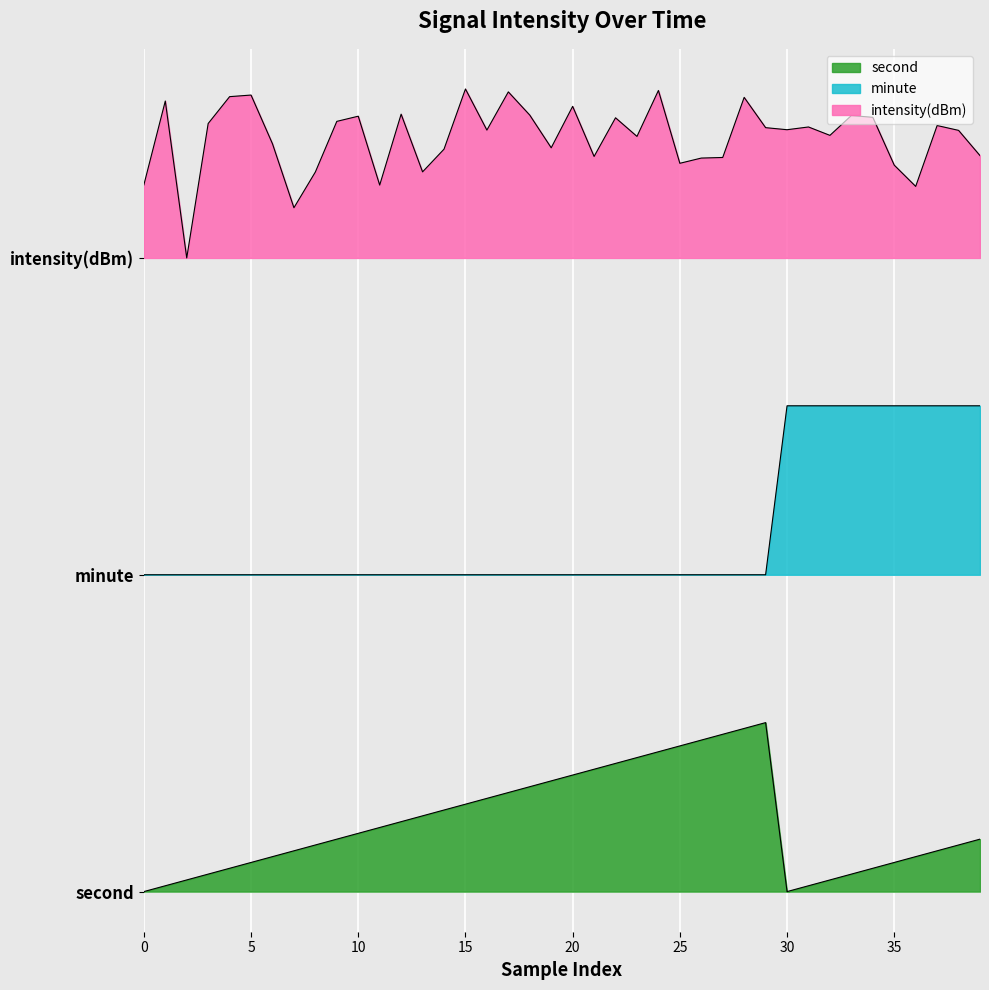

Is the value of second at 31 greater than the value of minute at 27?

No